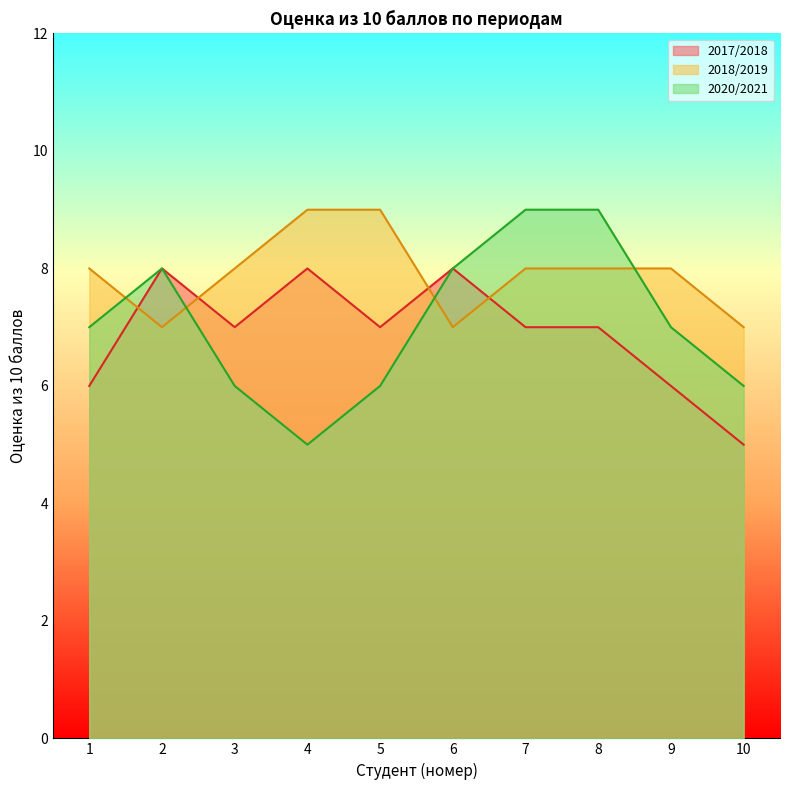

Where is 2018/2019 nearest to the value 8?

1